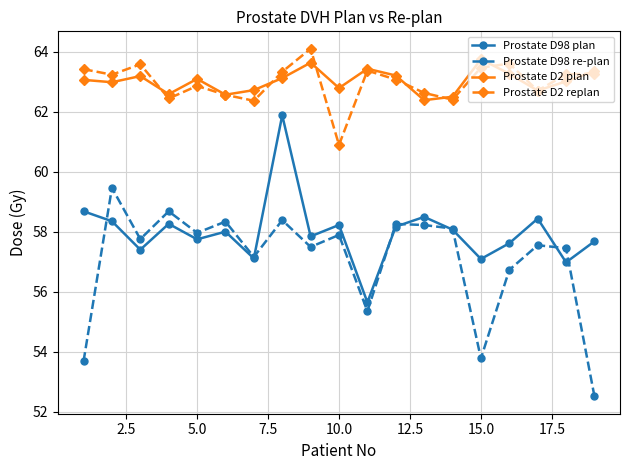

True or false: Prostate D2 plan and Prostate D98 plan intersect in this chart.

False